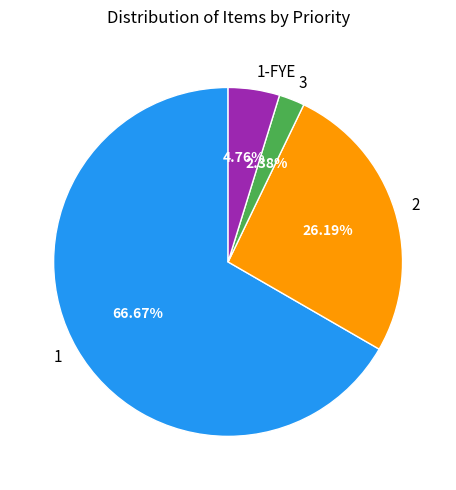

To the nearest percent, what is the average slice percentage?

25%